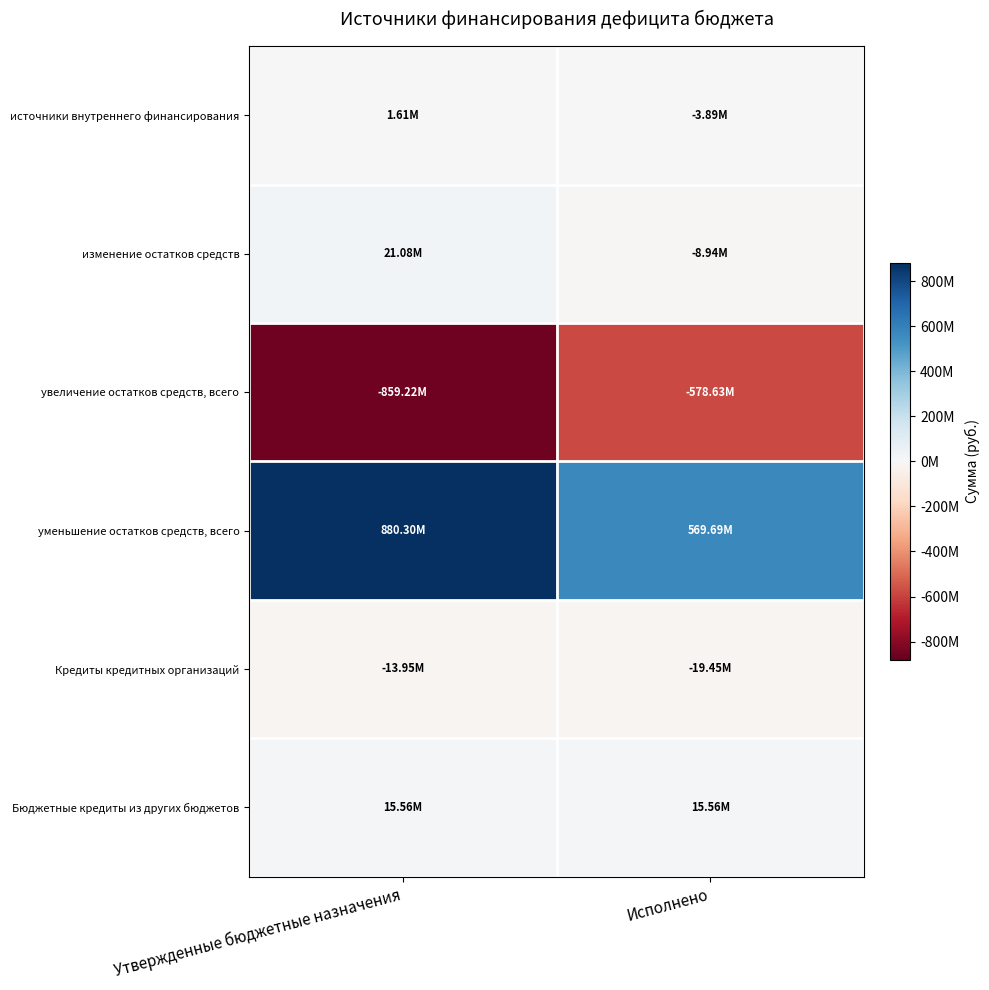

Rank the series at Утвержденные бюджетные назначения from lowest to highest value.

увеличение остатков средств, всего, Кредиты кредитных организаций, источники внутреннего финансирования, Бюджетные кредиты из других бюджетов, изменение остатков средств, уменьшение остатков средств, всего